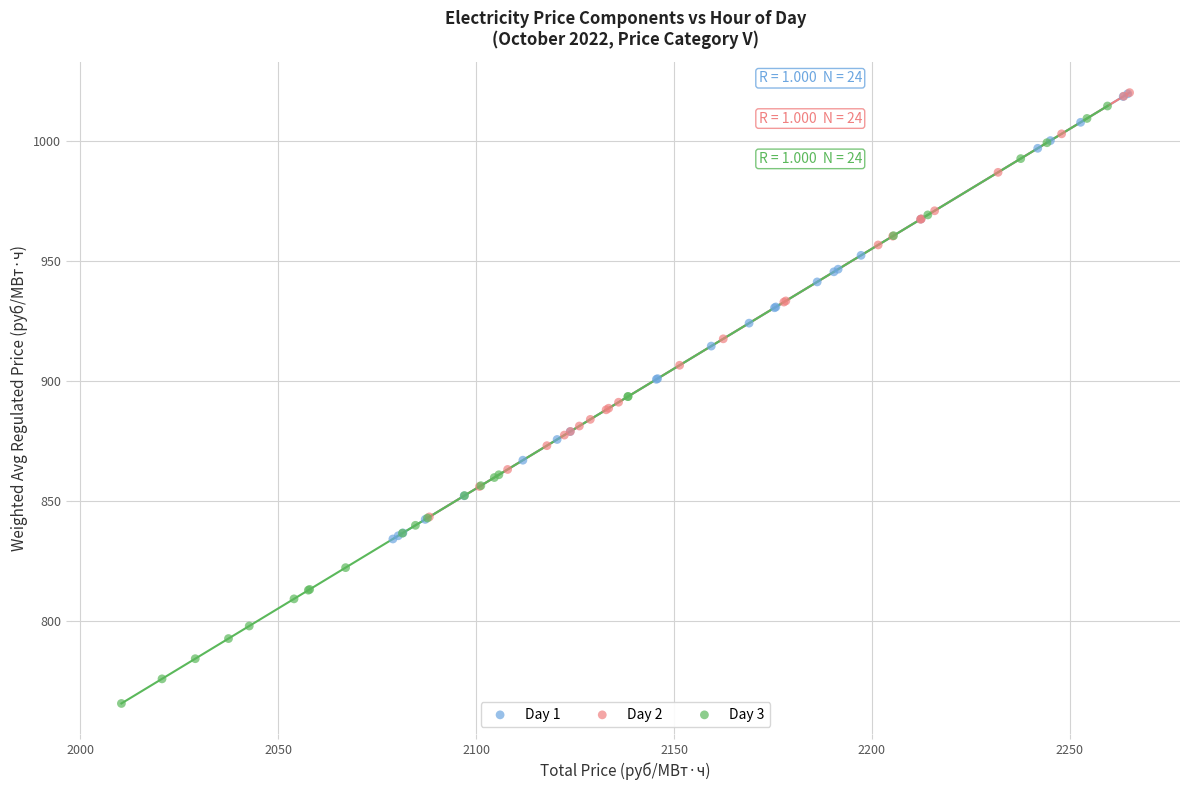

Which series contains the lowest Y value?

Day 3